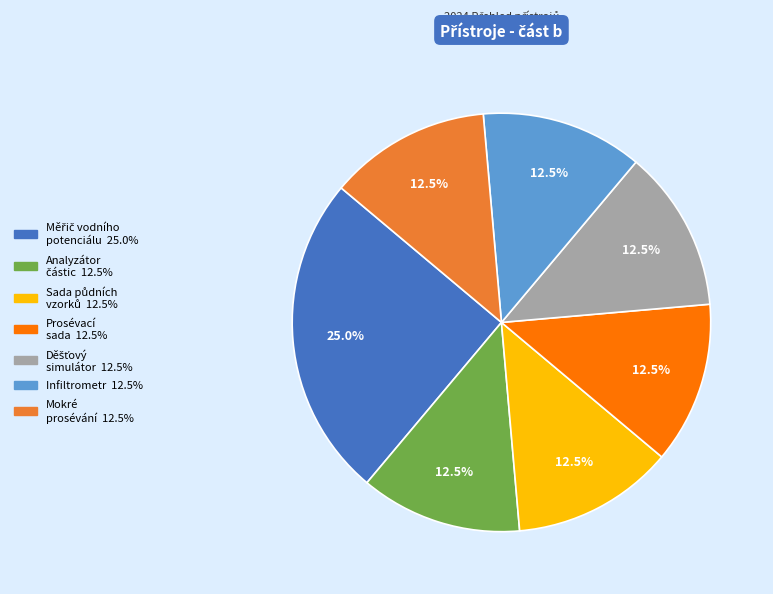

Is there a majority slice in this chart?

No